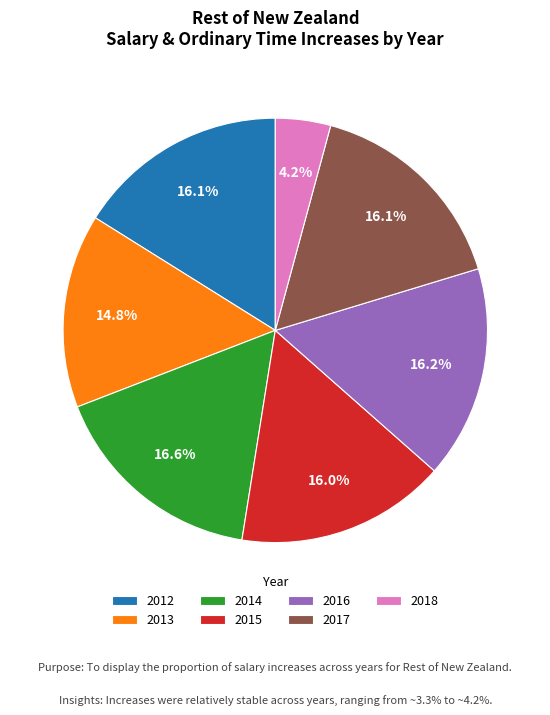

Which slice is the smallest?

2018